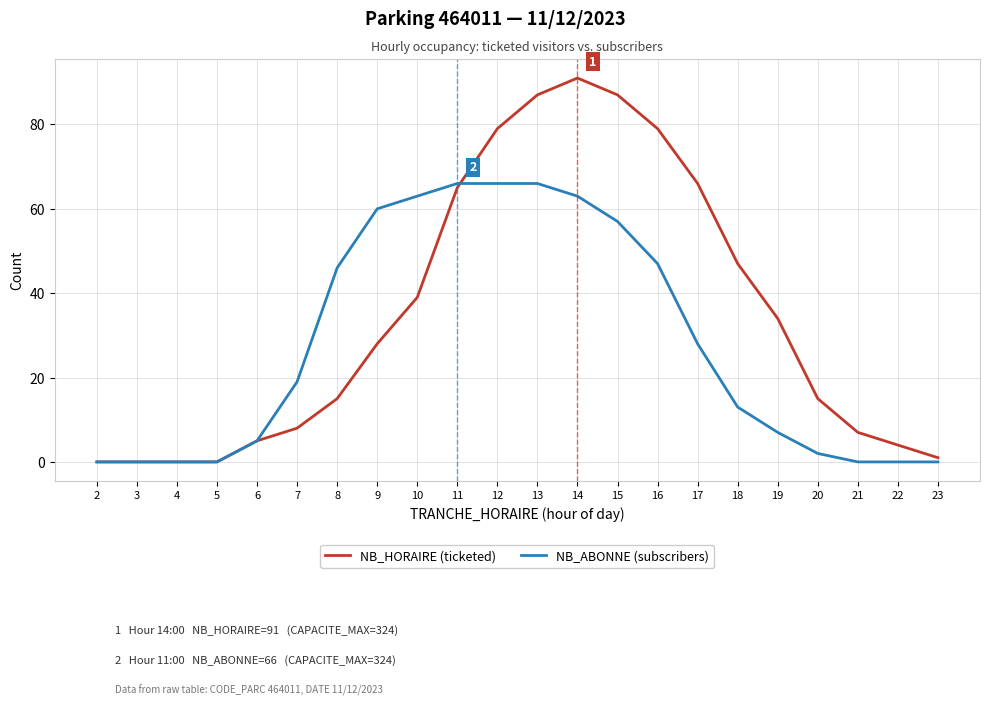

Rank the series by their maximum value, from lowest to highest.

NB_ABONNE (subscribers), NB_HORAIRE (ticketed)